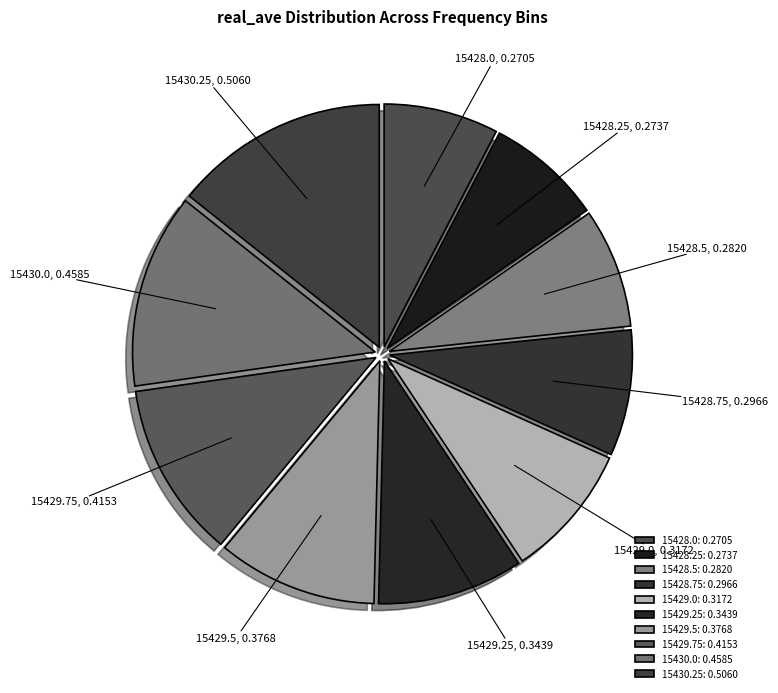

Combined, do 15429.25 and 15428.75 account for over 50%?

No